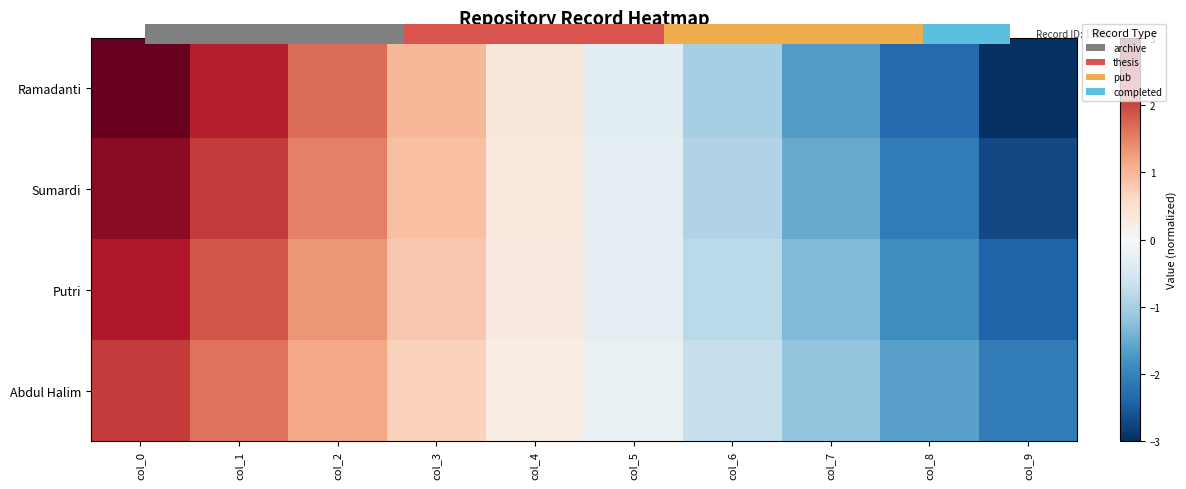

Between col_8 and col_7, which is larger?

col_7